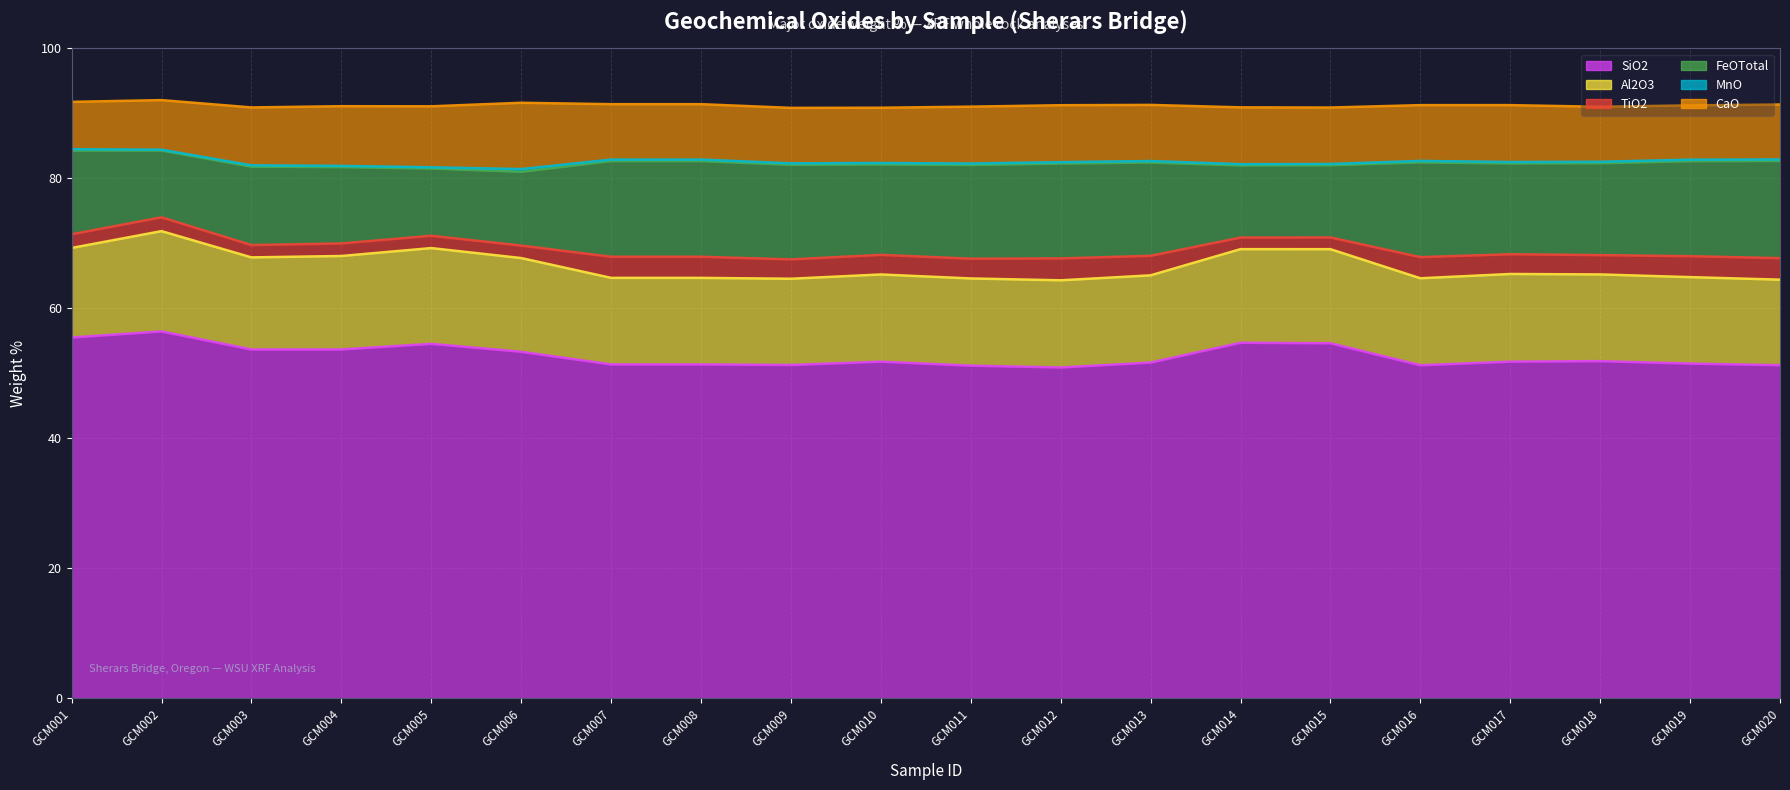

The Al2O3 series shows 13.4 at GCM010. True or false?

True